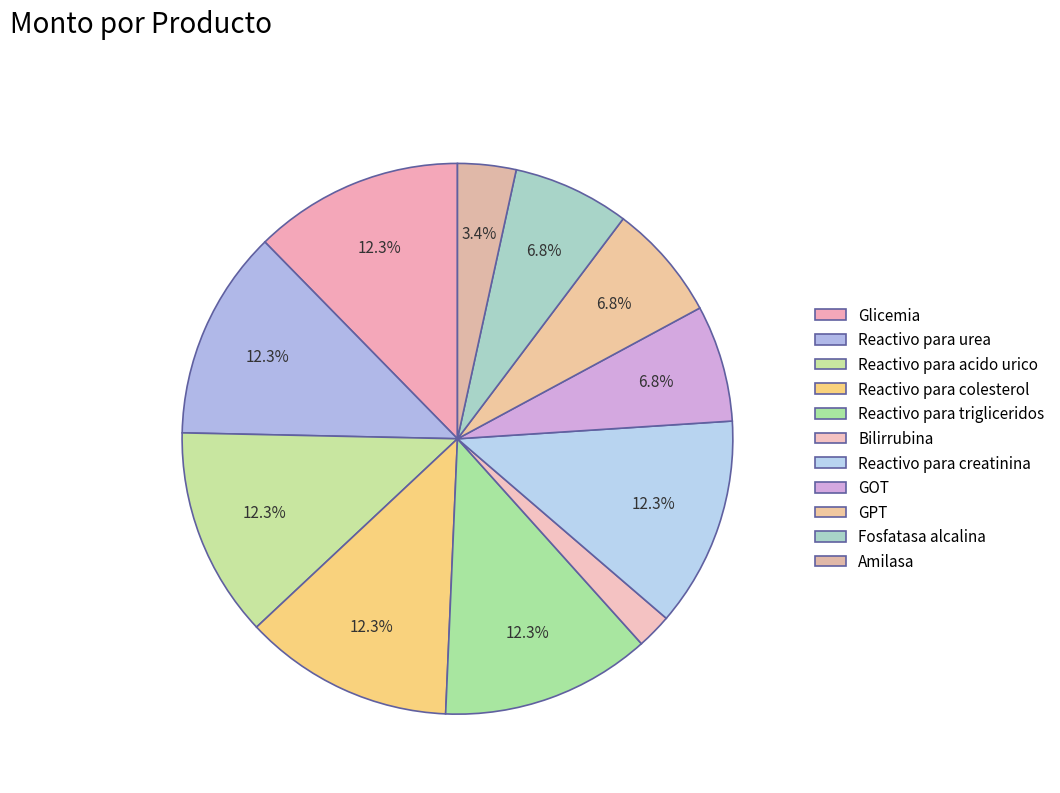

To the nearest percent, what portion does Amilasa represent?

3%